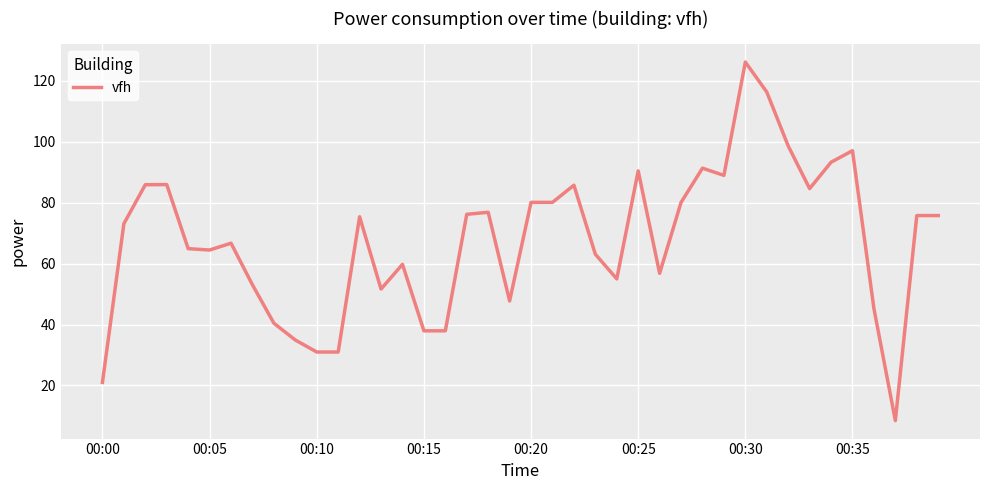

What is the greatest value displayed?

126.2